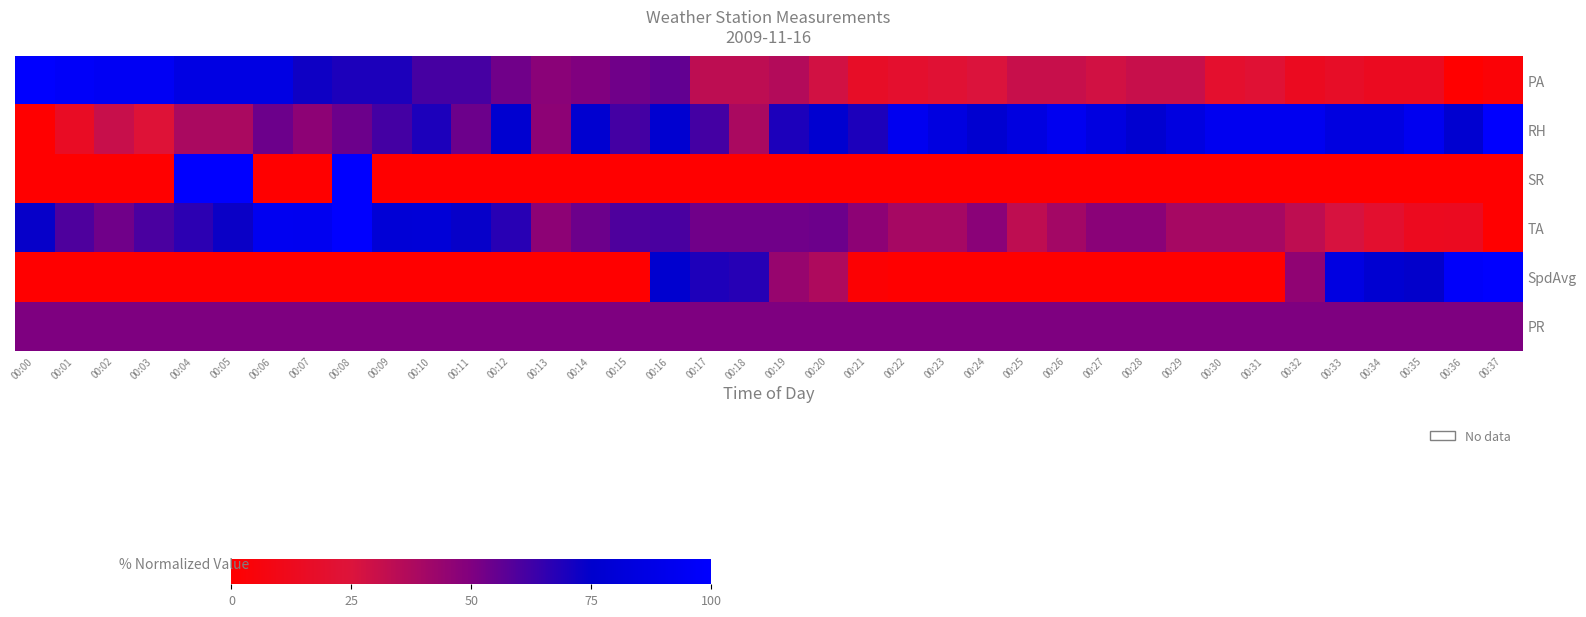

Rank the series by their maximum value, from lowest to highest.

PR, PA, RH, SR, TA, SpdAvg